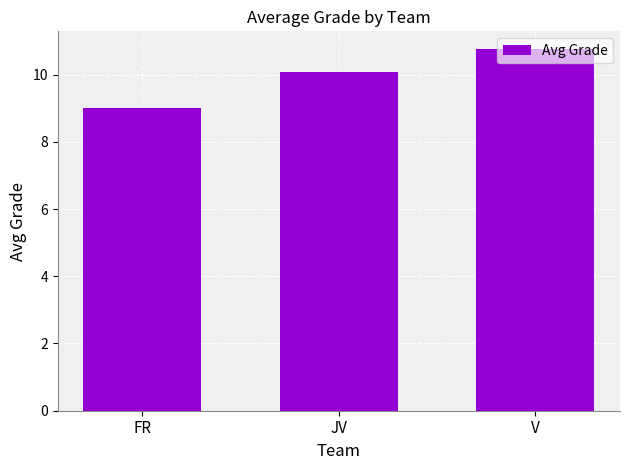

How many data points are above 10?

2